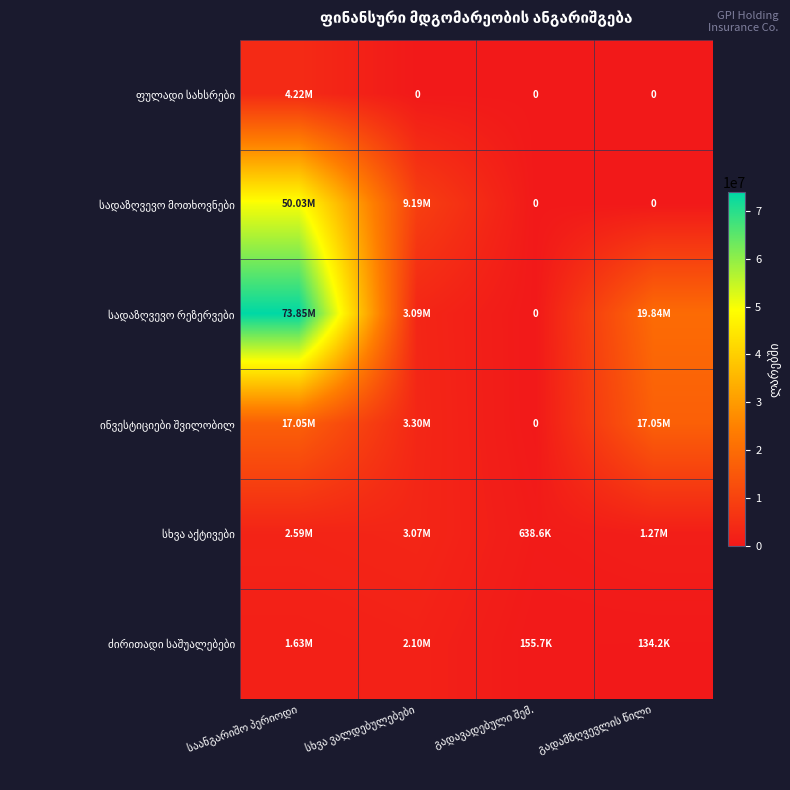

Which series has the largest range (max minus min)?

სადაზღვევო რეზერვები